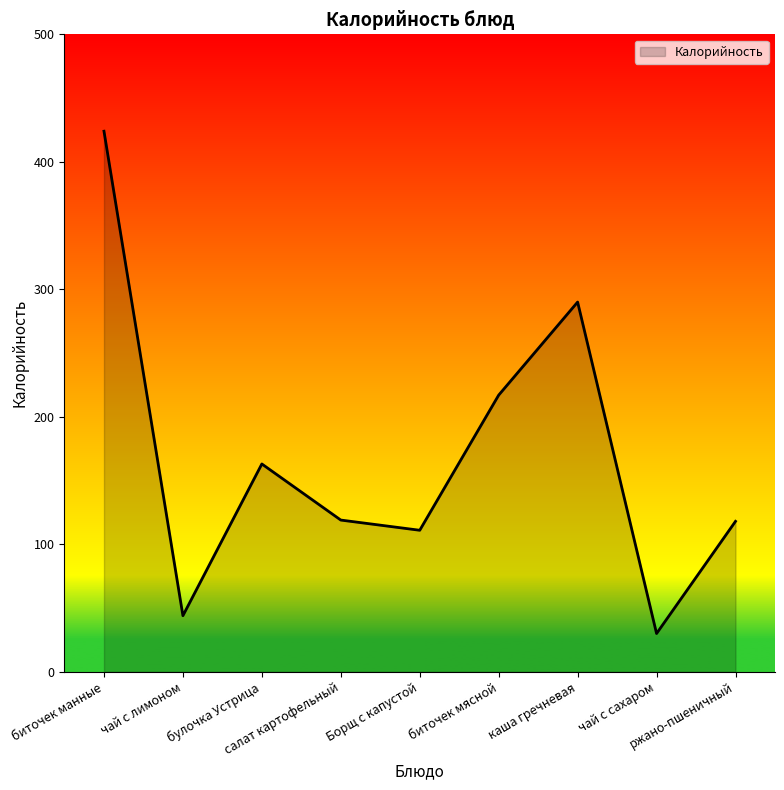

At which category does the chart reach its minimum across all series?

чай с сахаром